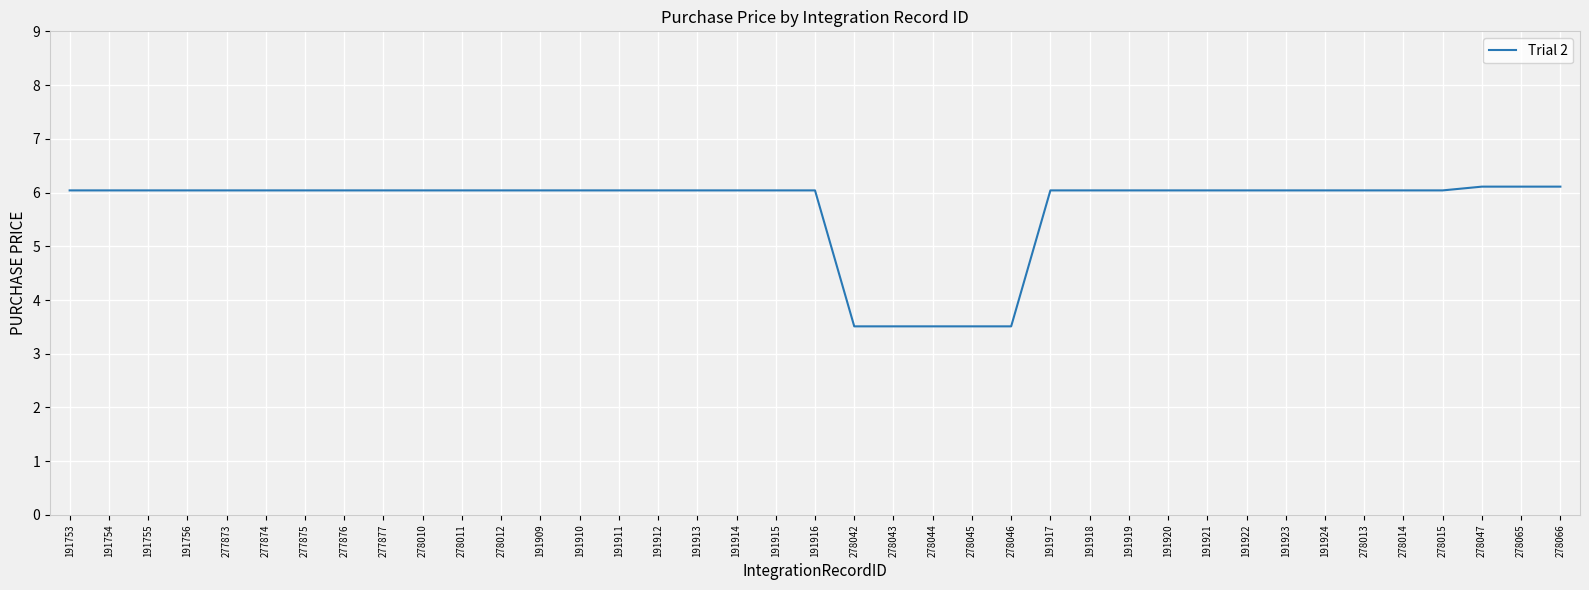

Is it true that the value at 277876 is 1.5?

False